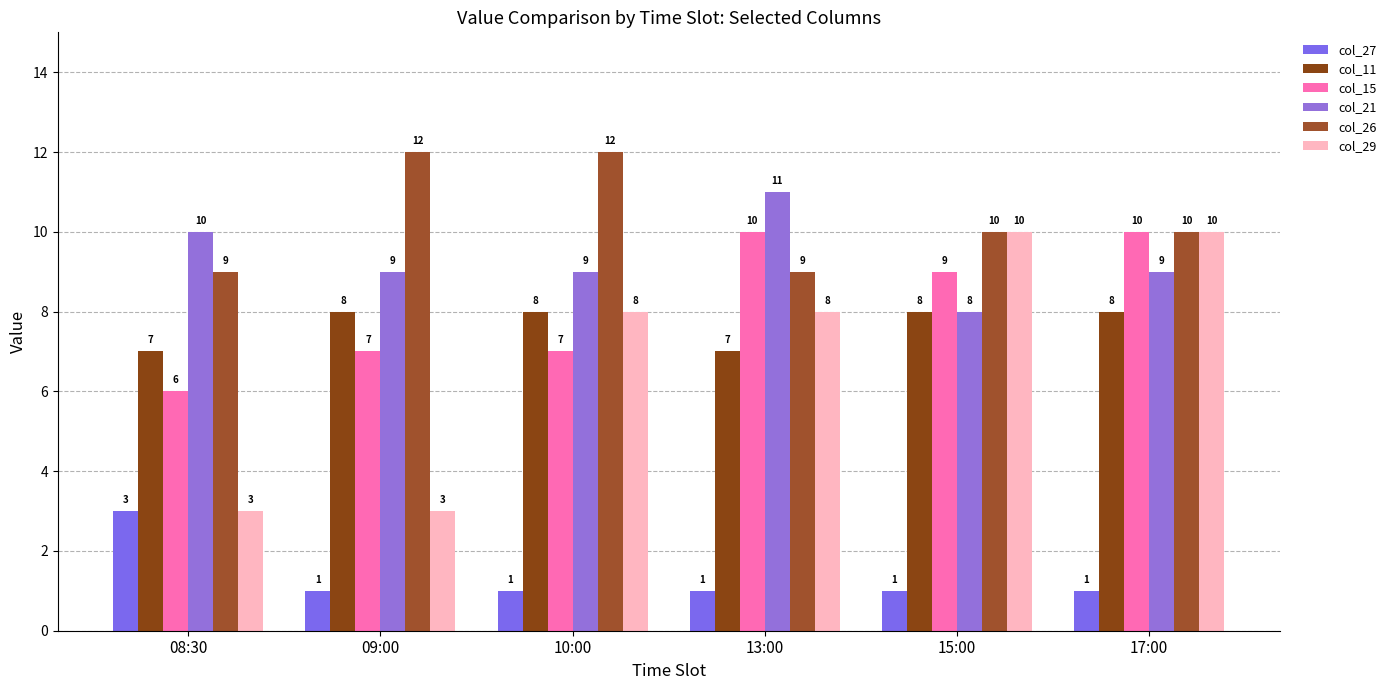

The col_29 series shows 8 at 10:00. True or false?

True